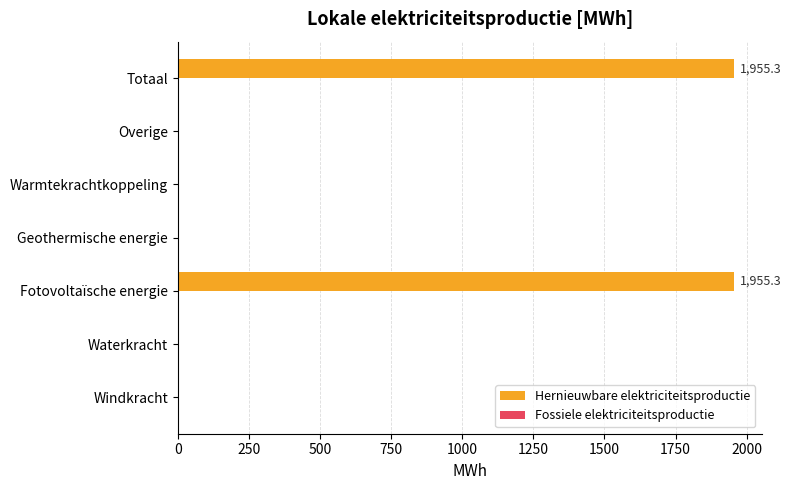

What is the change in value from Overige to Totaal?

+1955.3